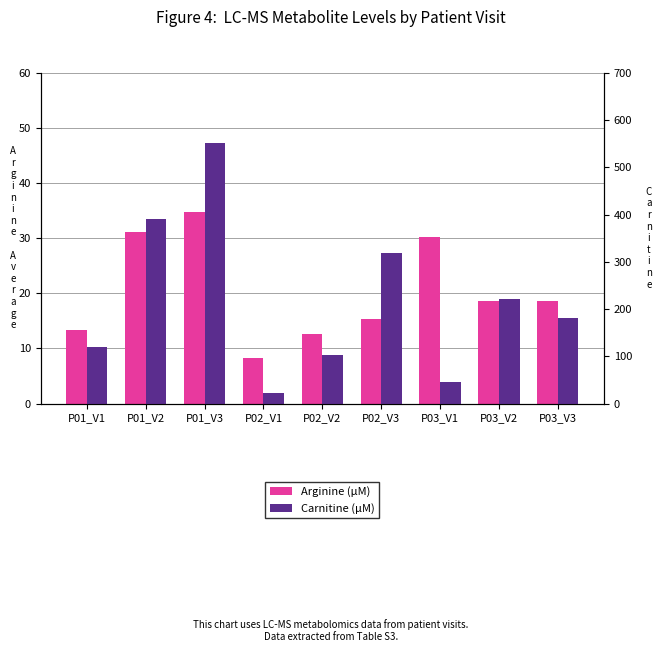

What is the label of the 6th bar from the right?

P02_V1